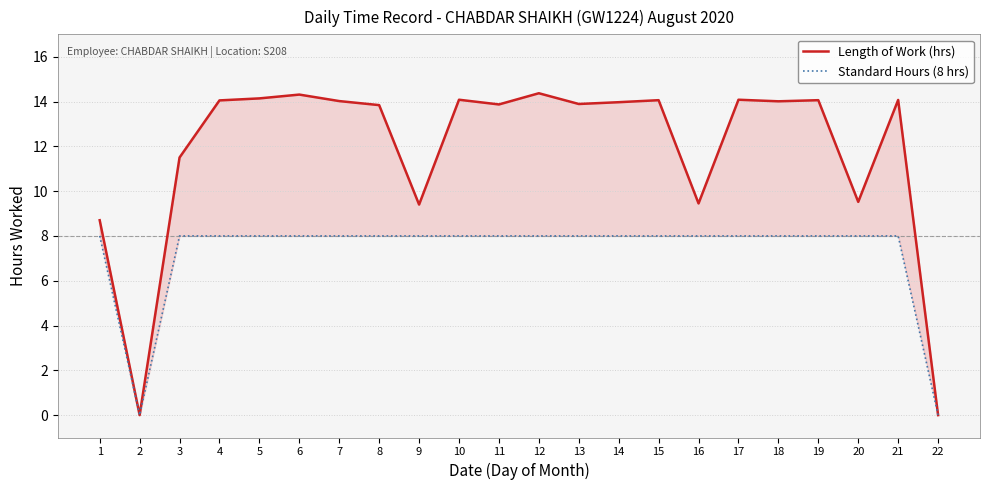

True or false: Length of Work (hrs) and Standard Hours (8 hrs) cross at least once.

False